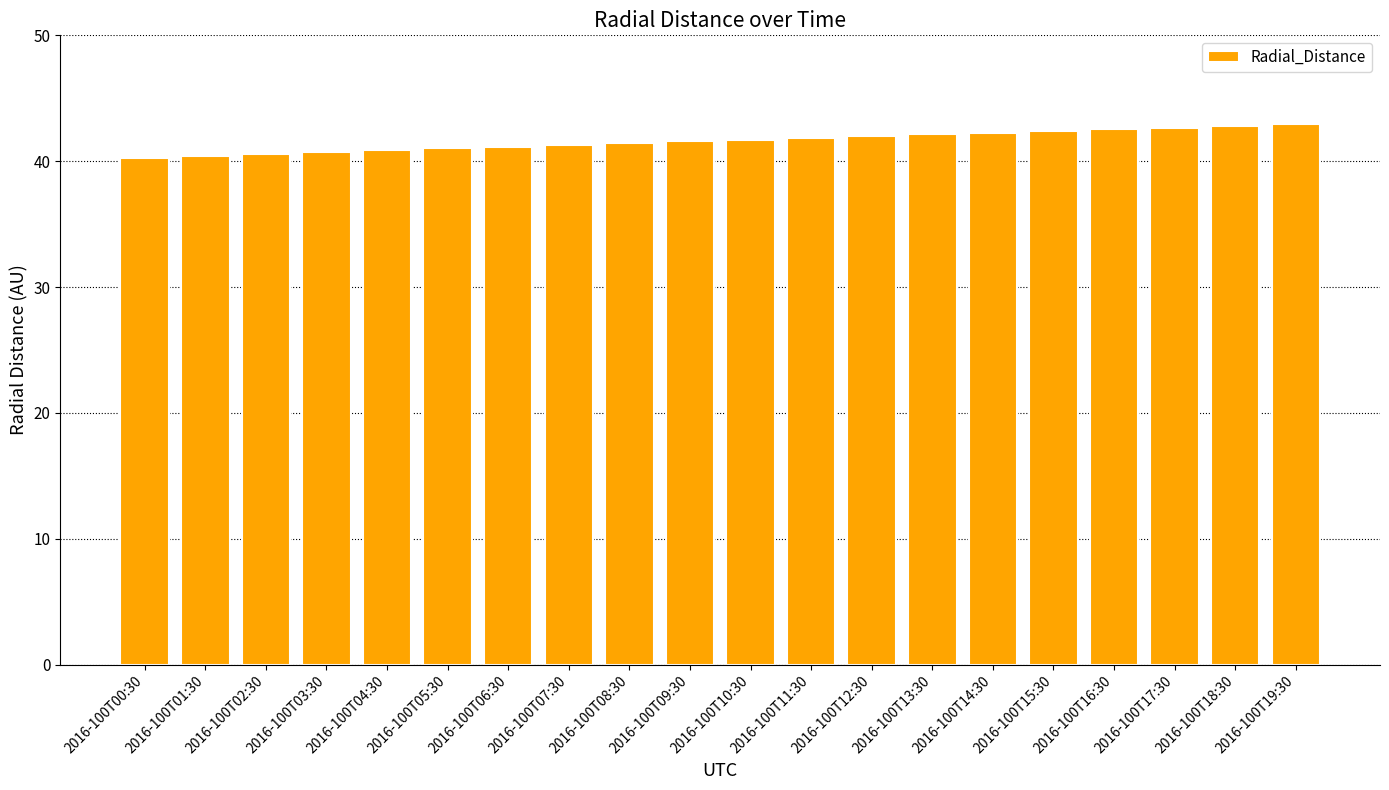

What is the label of the 14th bar from the left?

2016-100T13:30